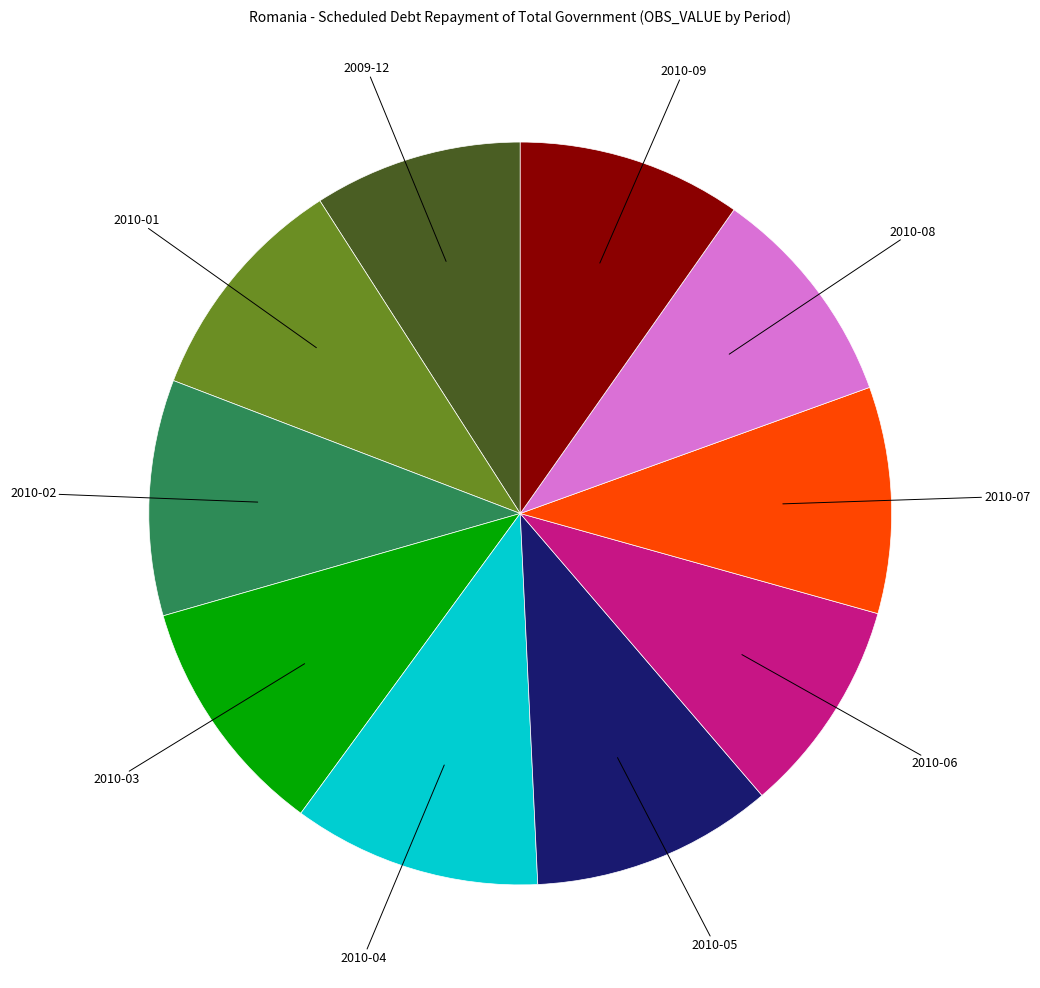

Is there a majority slice in this chart?

No